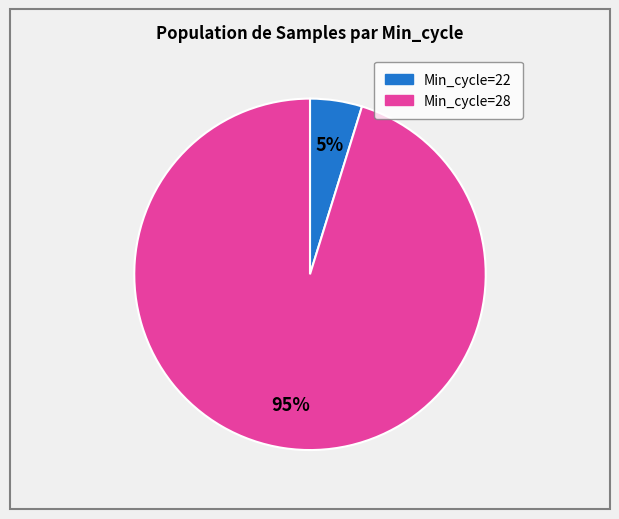

Is there a majority slice in this chart?

Yes